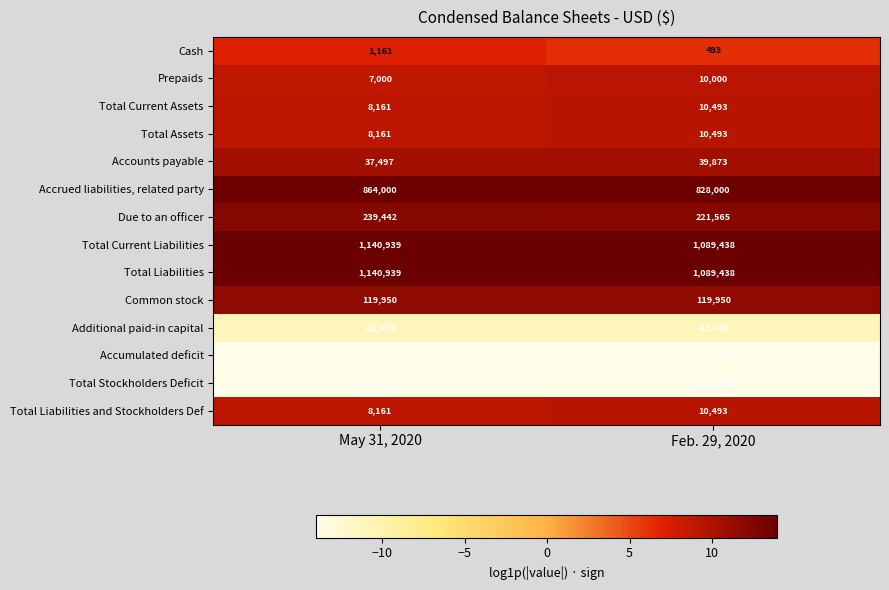

What is the difference between the maximum and minimum values in the Accounts payable series?

2376